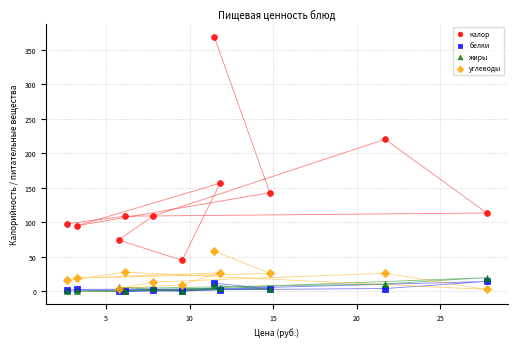

What are all the series names shown in the legend?

калор, белки, жиры, углеводы